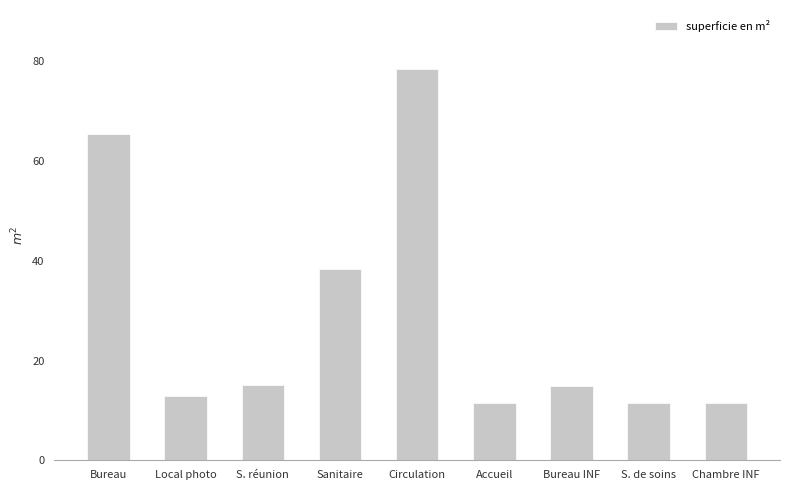

Does the chart contain stacked bars?

No